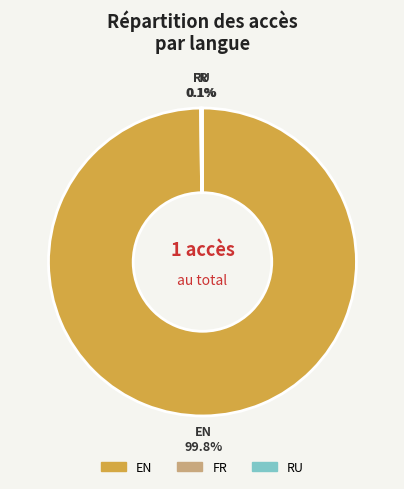

Is there any slice that represents more than half of the pie?

Yes